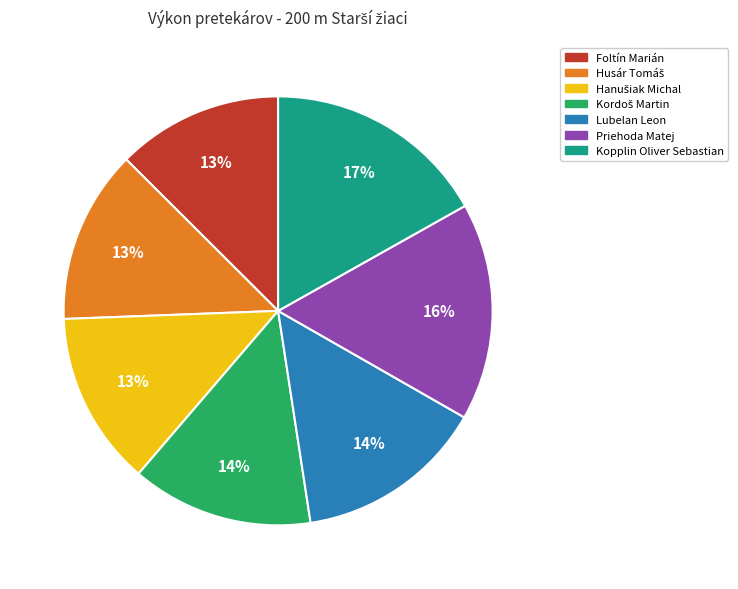

Approximately how many times larger is the value at Foltín Marián compared to Lubelan Leon?

0.9